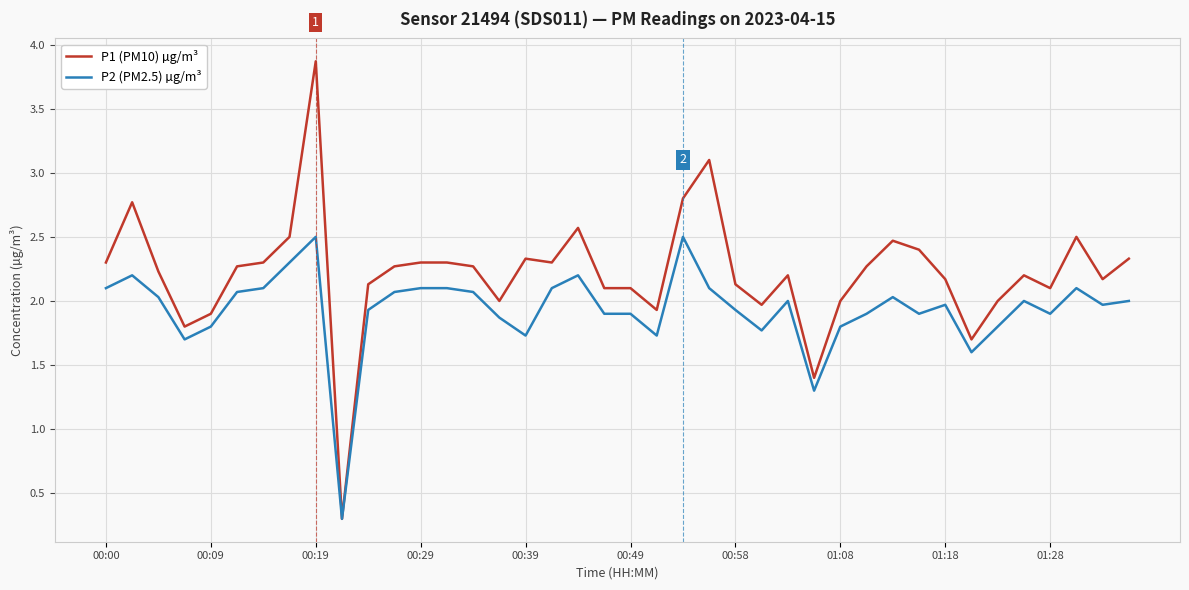

Which series has the largest total across all categories?

P1 (PM10) µg/m³